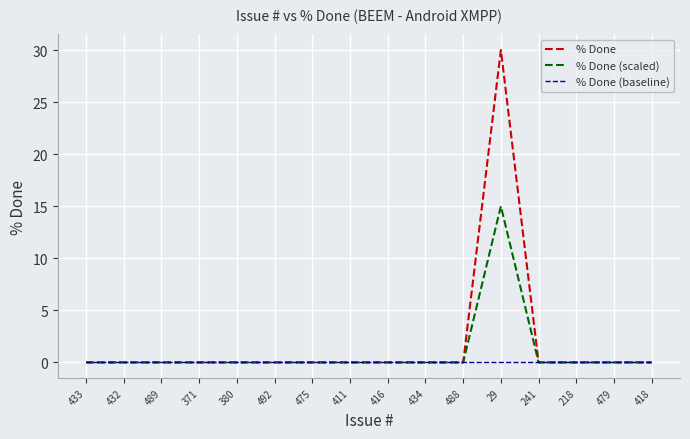

What position from the right is 475?

10